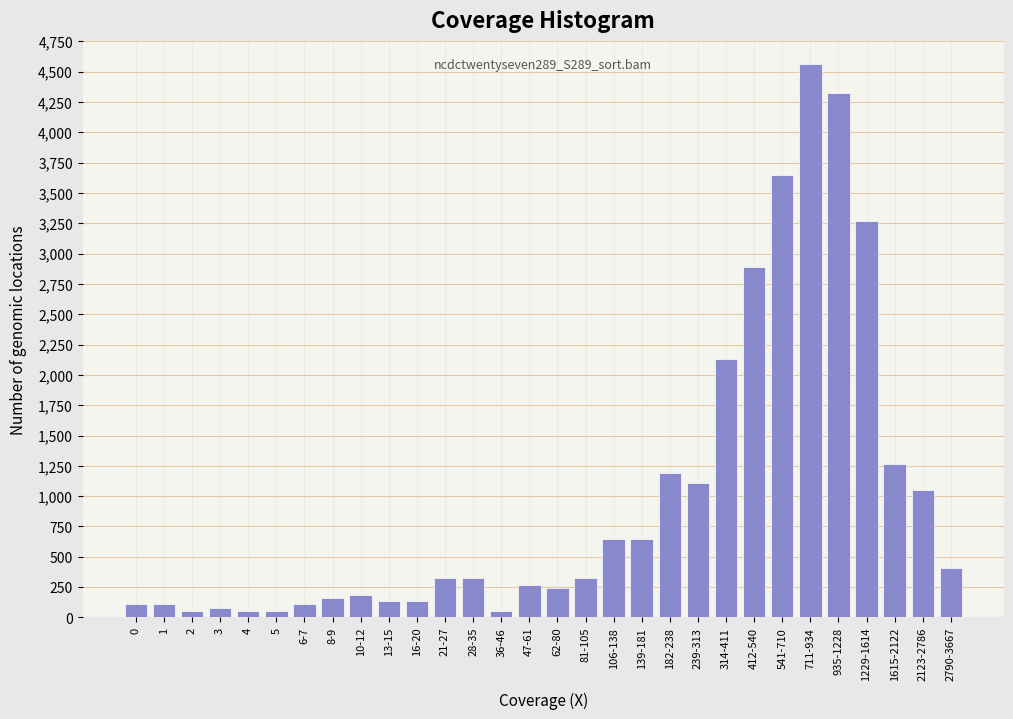

Reading left to right, what are all the values shown in this chart?

0=108	1=108	2=54	3=81	4=54	5=54	6-7=108	8-9=162	10-12=189	13-15=135	16-20=135	21-27=324	28-35=324	36-46=54	47-61=270	62-80=243	81-105=324	106-138=648	139-181=648	182-238=1188	239-313=1107	314-411=2133	412-540=2889	541-710=3645	711-934=4563	935-1228=4320	1229-1614=3267	1615-2122=1269	2123-2786=1053	2790-3667=405